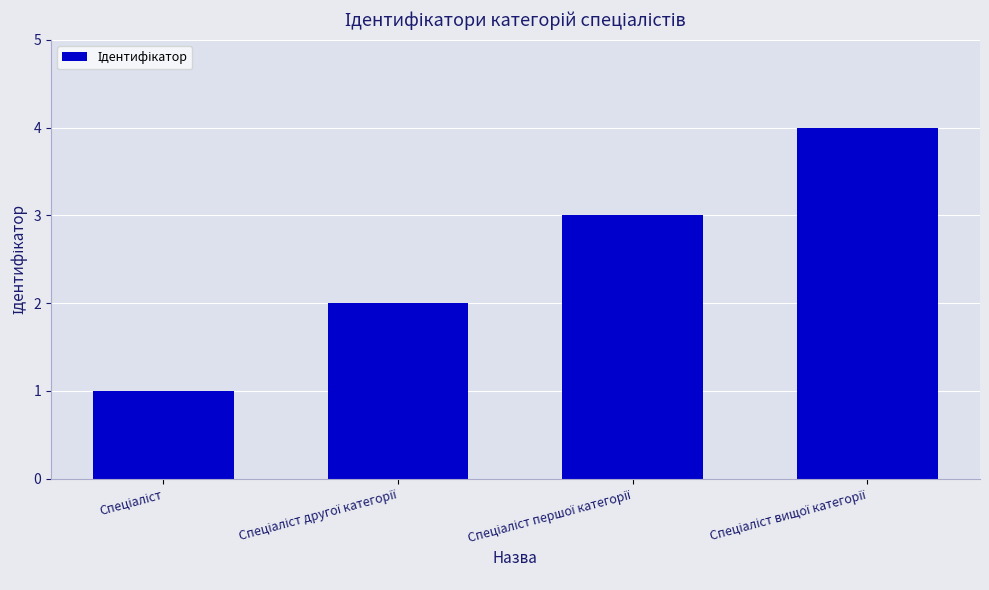

What is the greatest value displayed?

4